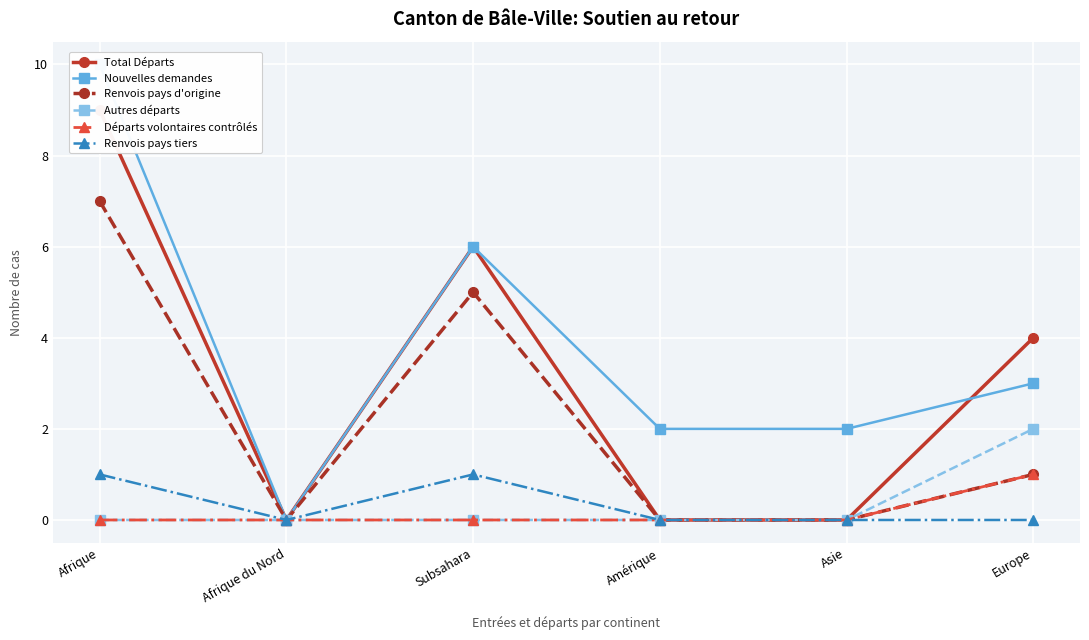

Between Afrique and Europe, which series saw the biggest shift?

Nouvelles demandes